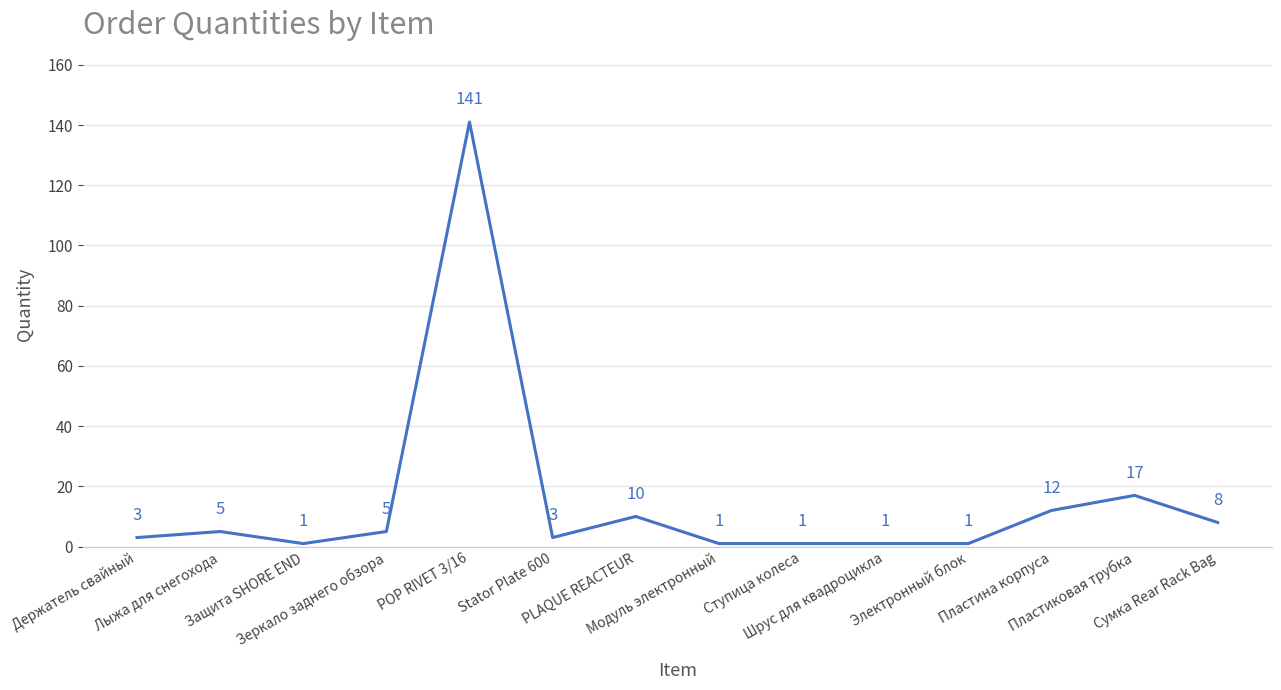

True or false: the data shows 3 at Сумка Rear Rack Bag.

False